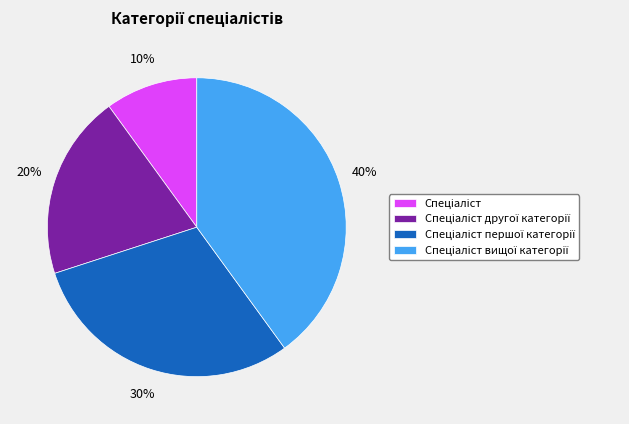

To the nearest percent, what is the difference between the largest and smallest slice percentages?

30%